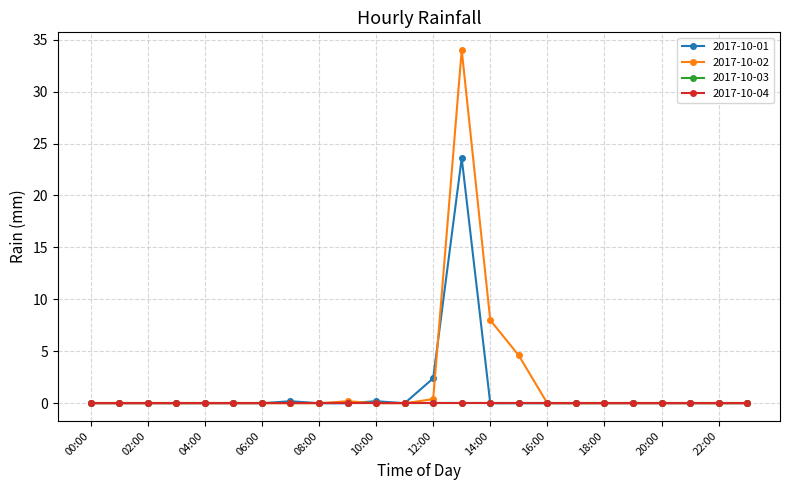

Is this an area chart (filled region under the line)?

No